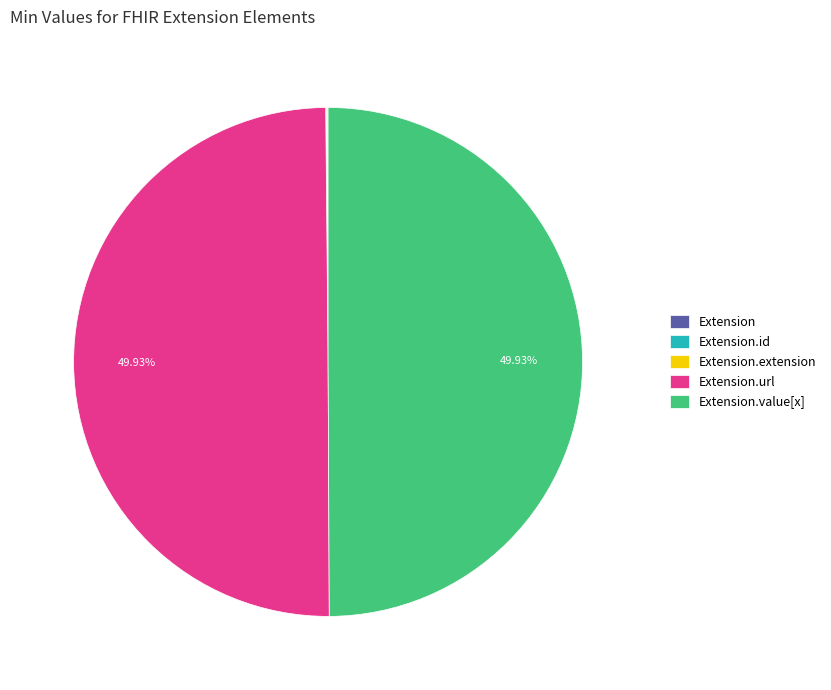

Does any single category account for the majority?

No